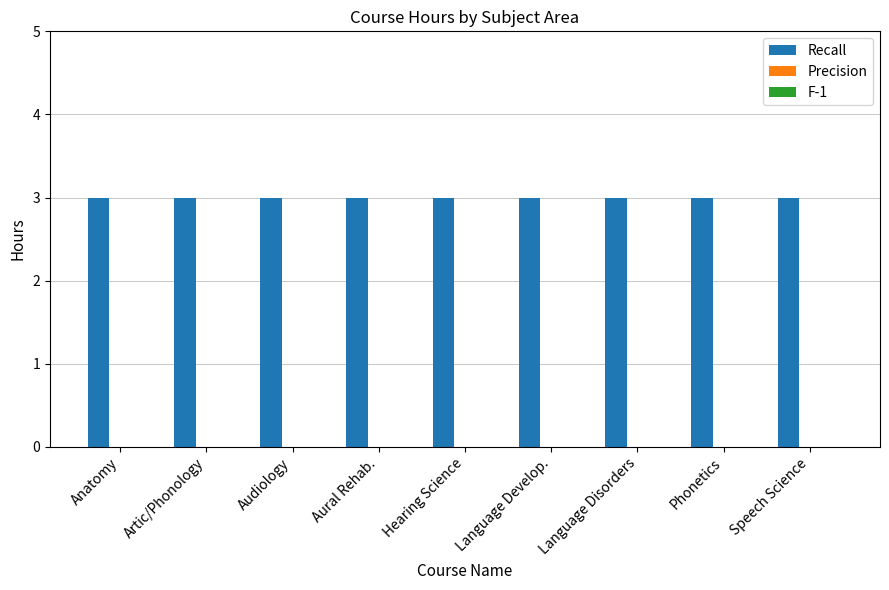

What is the spread (max minus min) of values at Artic/Phonology?

3